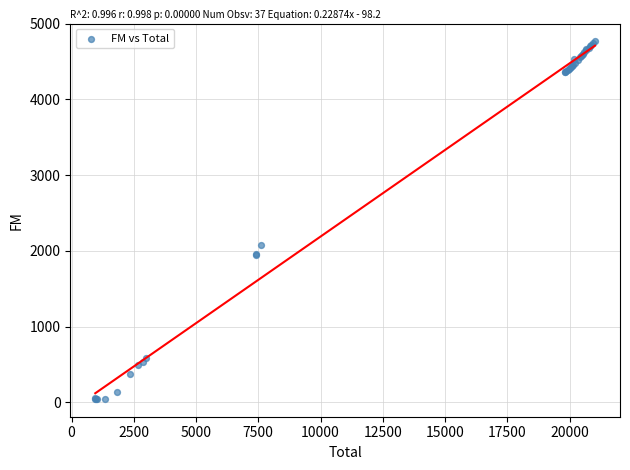

What Y value in the scatter plot is closest to 2406?

2083